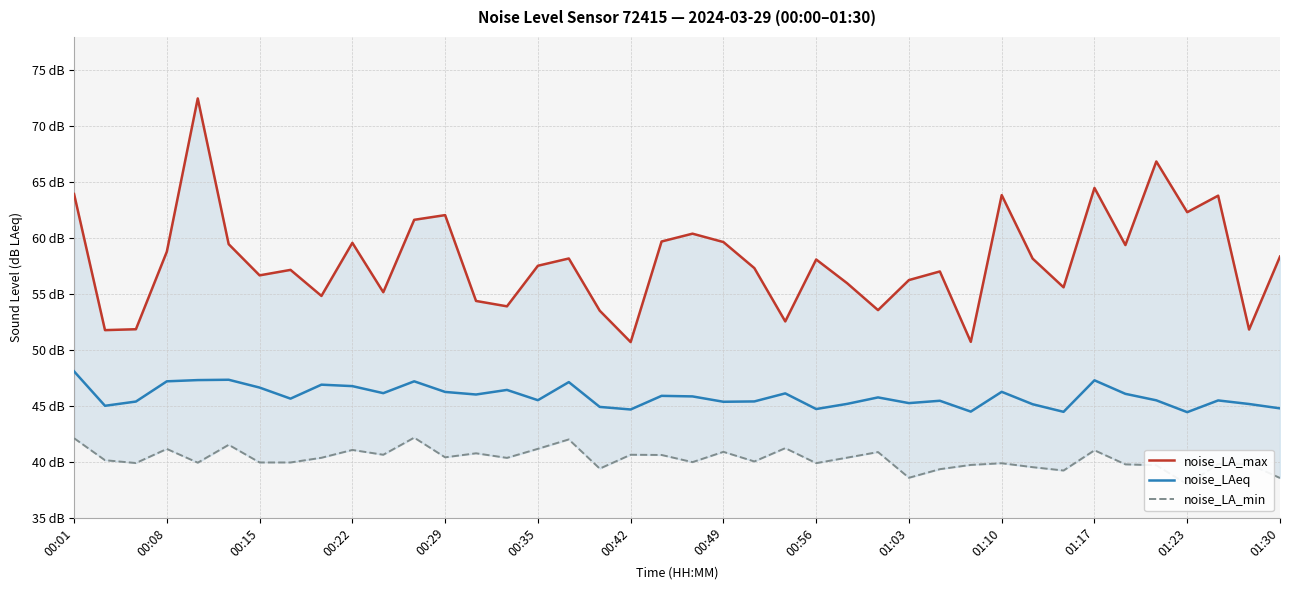

List the series in order of their peak value, lowest first.

noise_LA_min, noise_LAeq, noise_LA_max